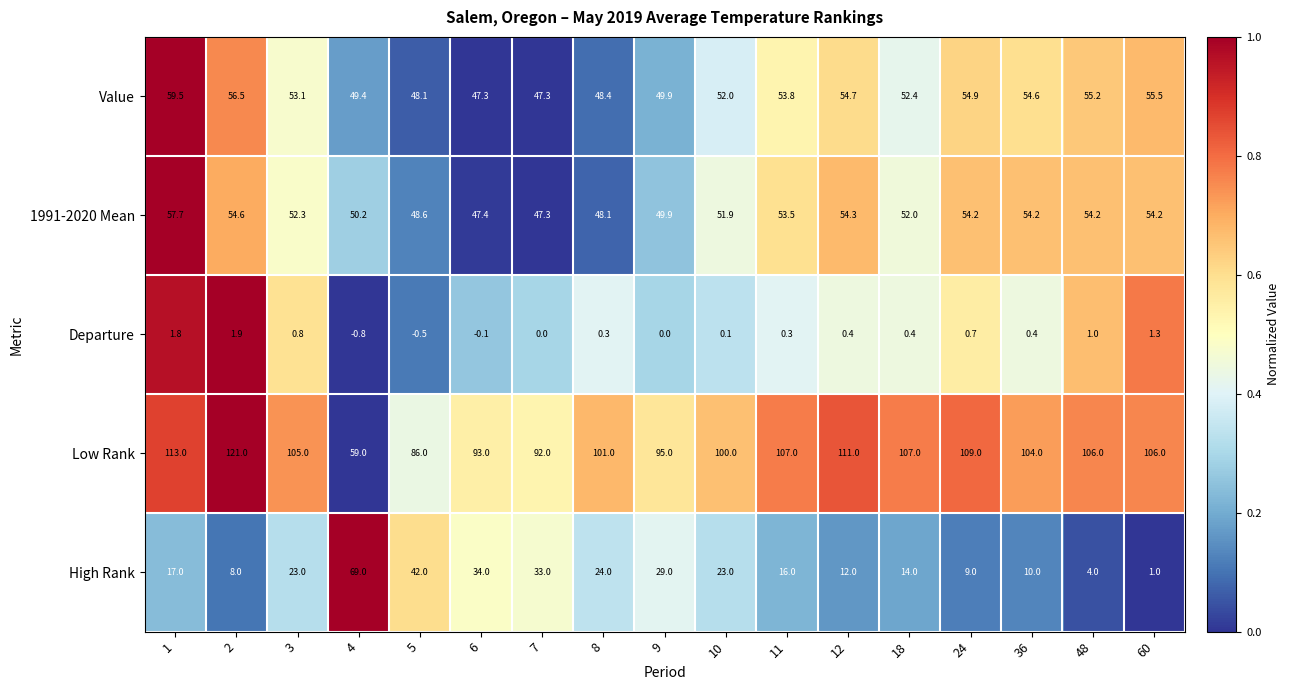

What is the spread (max minus min) of values at 4?

69.8